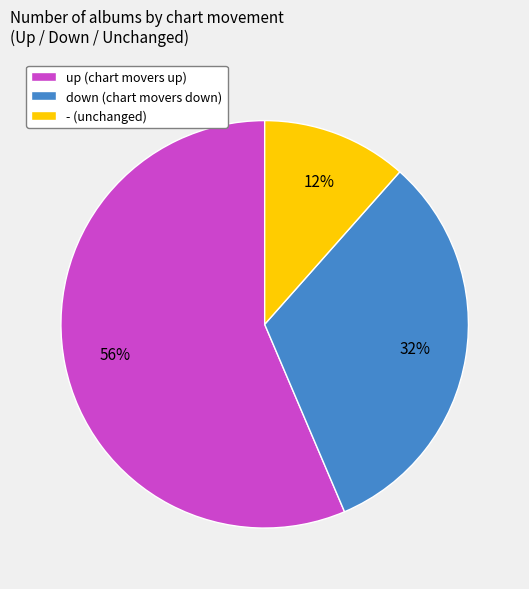

Do up and down together represent more than half of the pie?

Yes